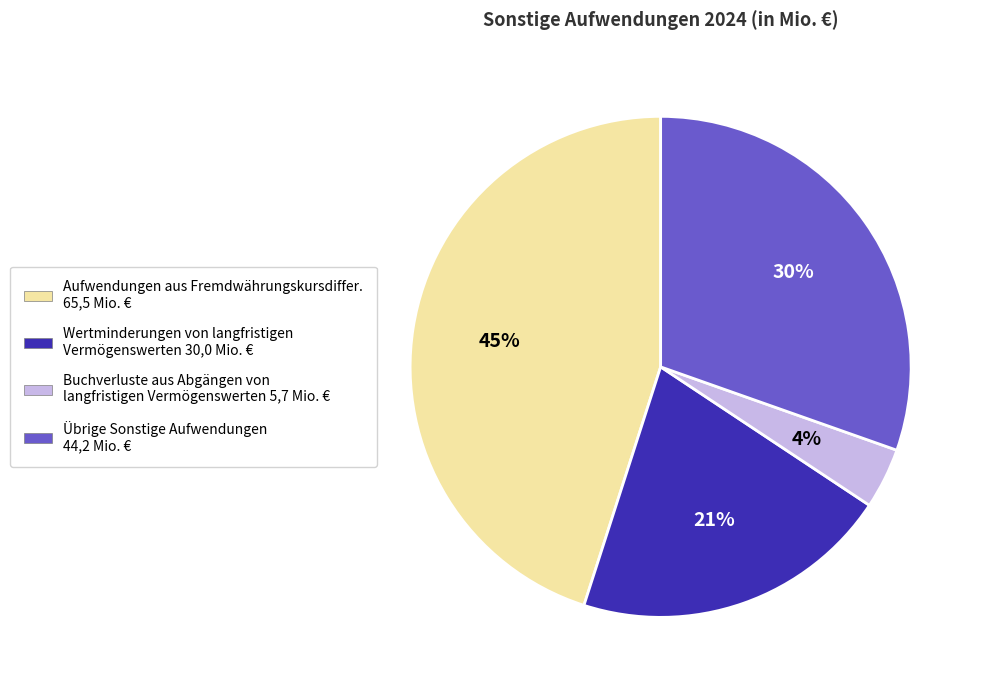

To the nearest percent, what is the difference between the largest and smallest slice percentages?

41%